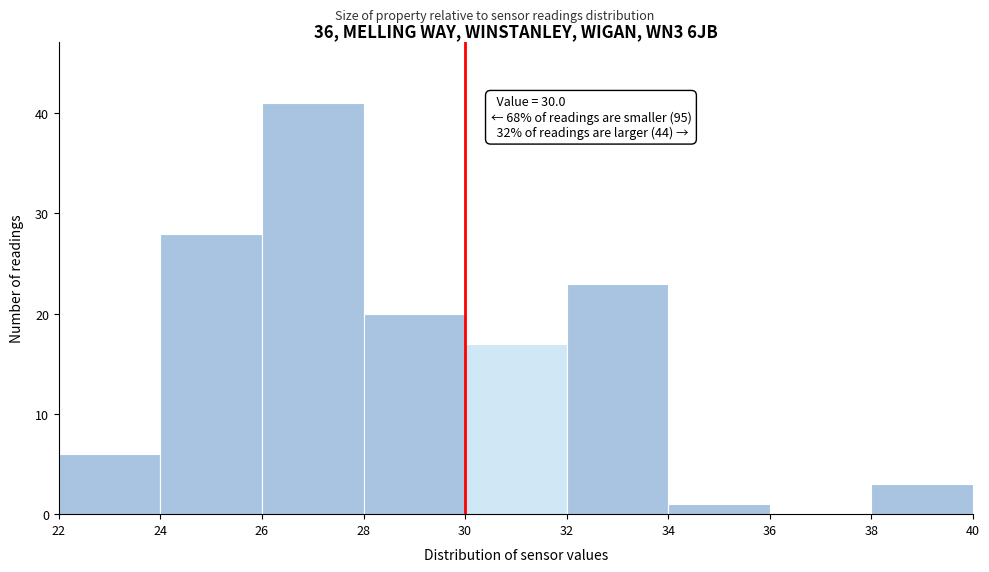

Which range on the x-axis has the tallest bar?

26 to 28